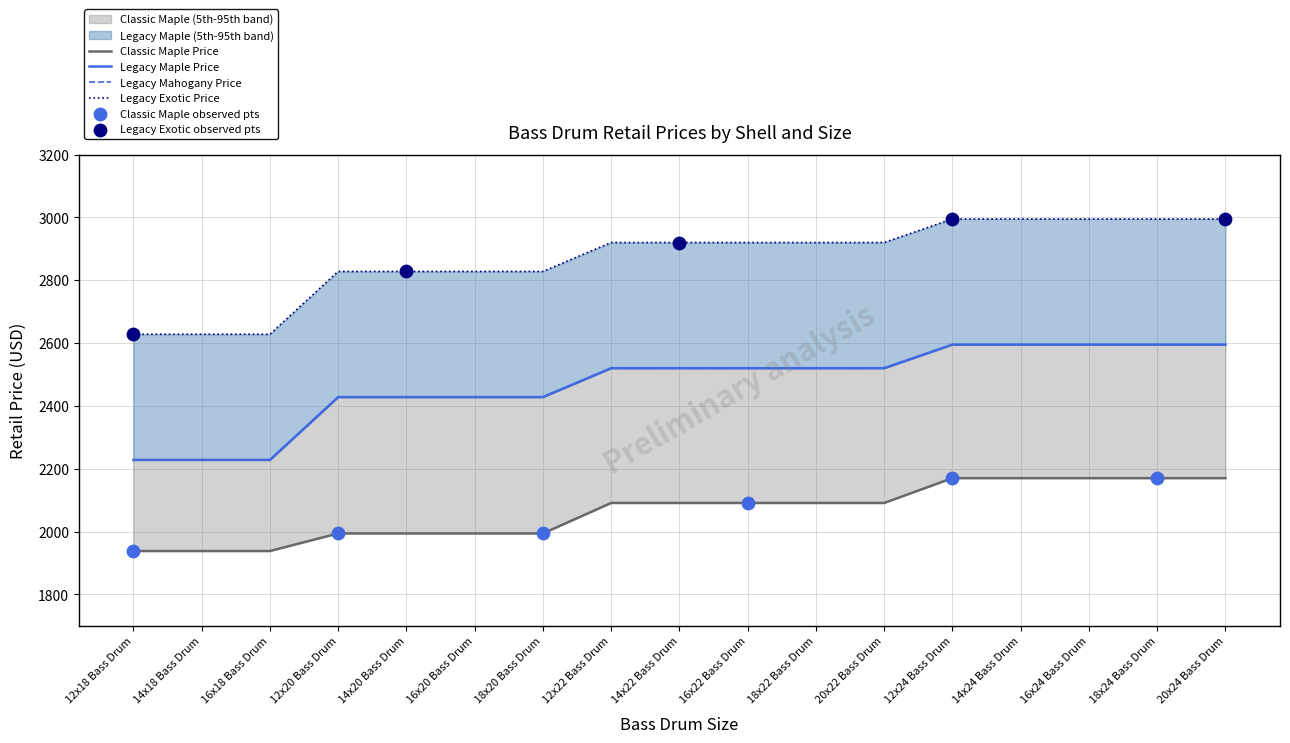

Which series has the widest spread of Y values?

Legacy Maple Price